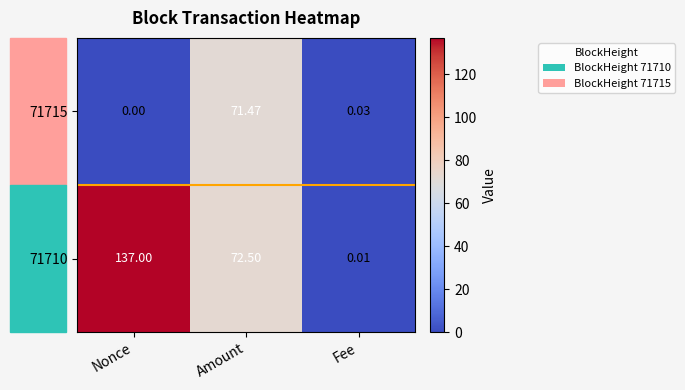

What is the spread (max minus min) of values at Amount?

1.0